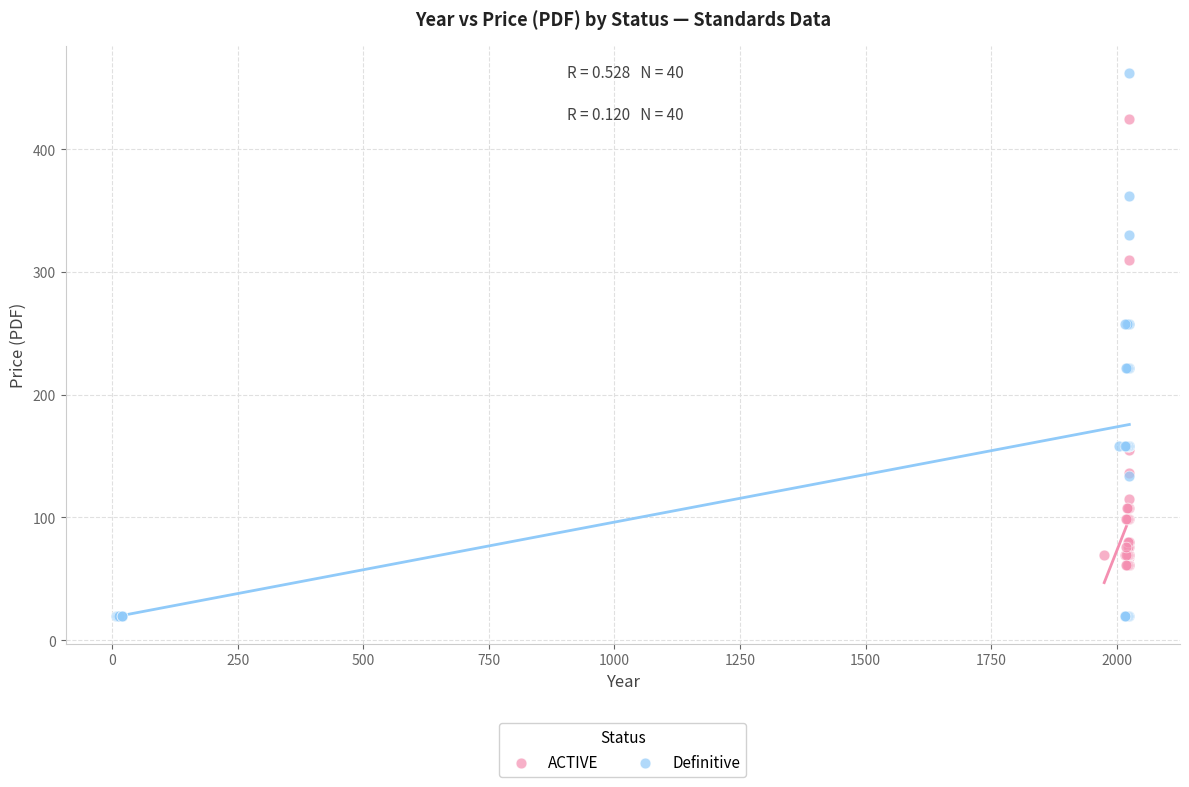

Which series contains the lowest Y value?

Definitive